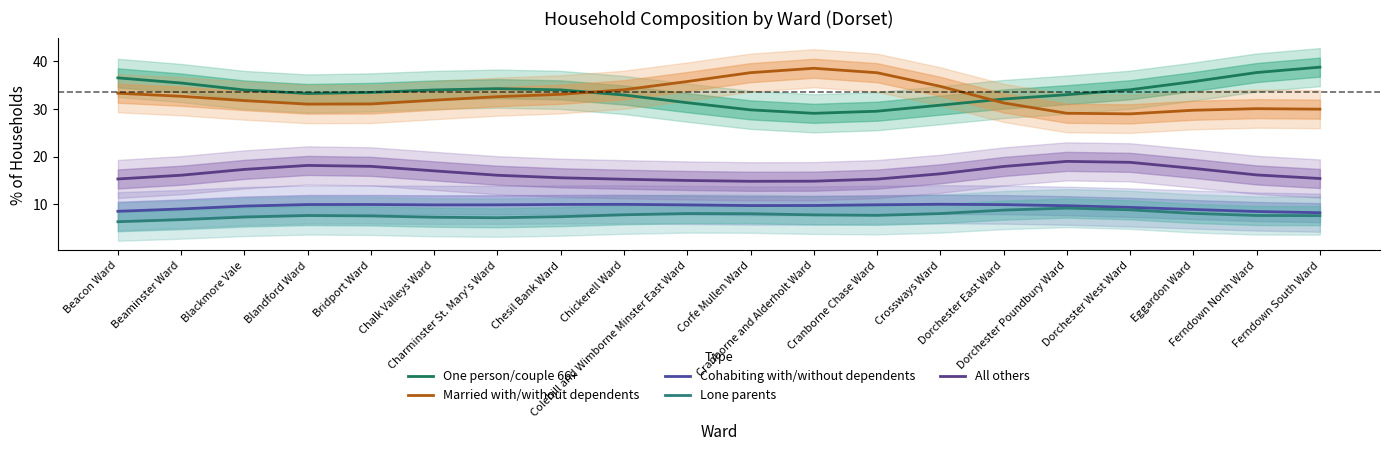

What is the spread (max minus min) of values at Blandford Ward?

25.6